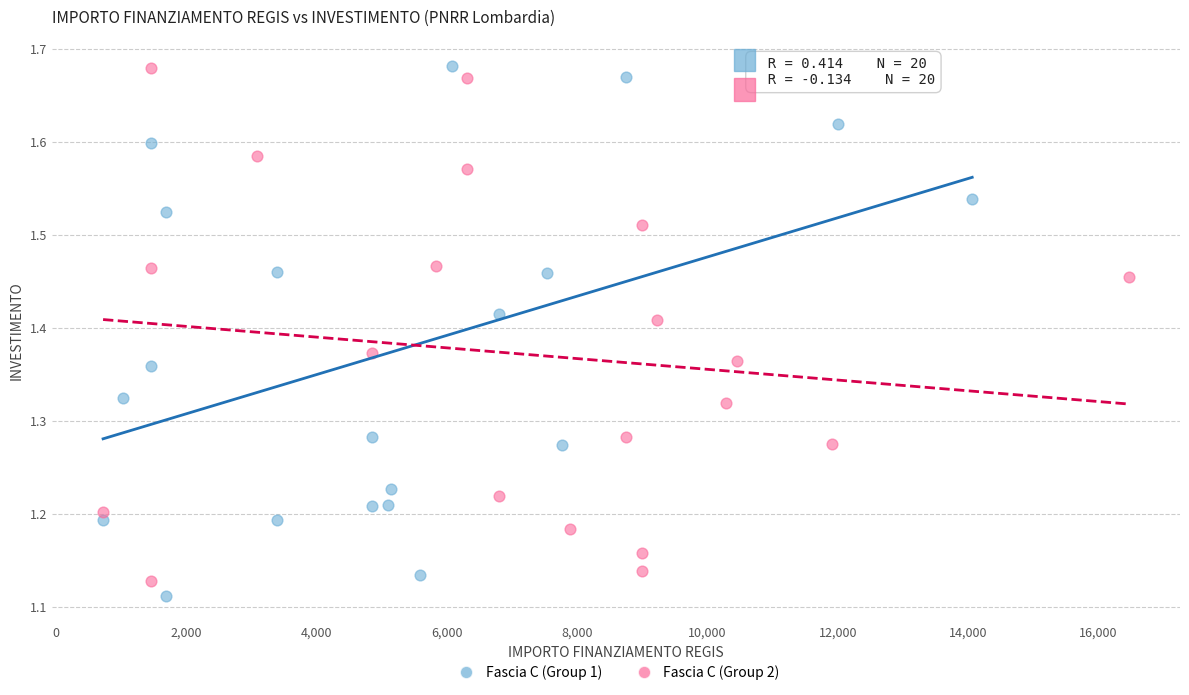

Which series has the widest spread of Y values?

Fascia C (Group 1)